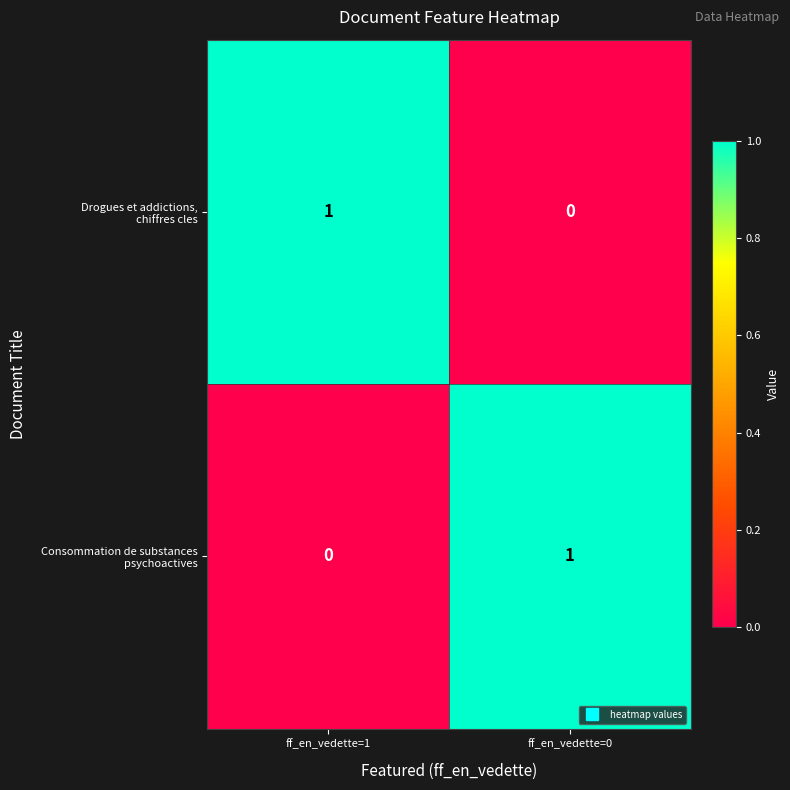

How many categories are shown in the chart?

2